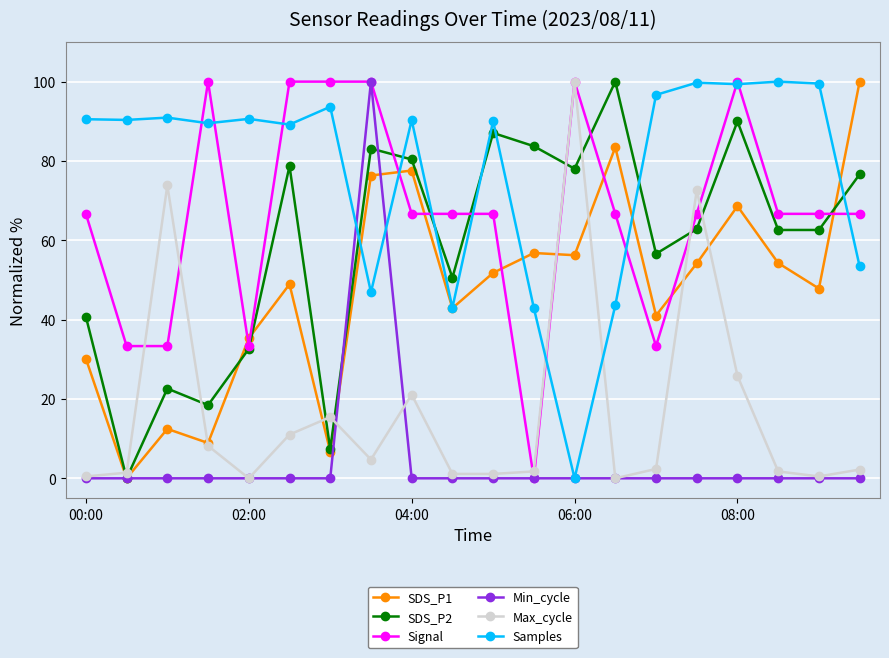

What is the value of the Samples point at the 17th from the left?

99.4